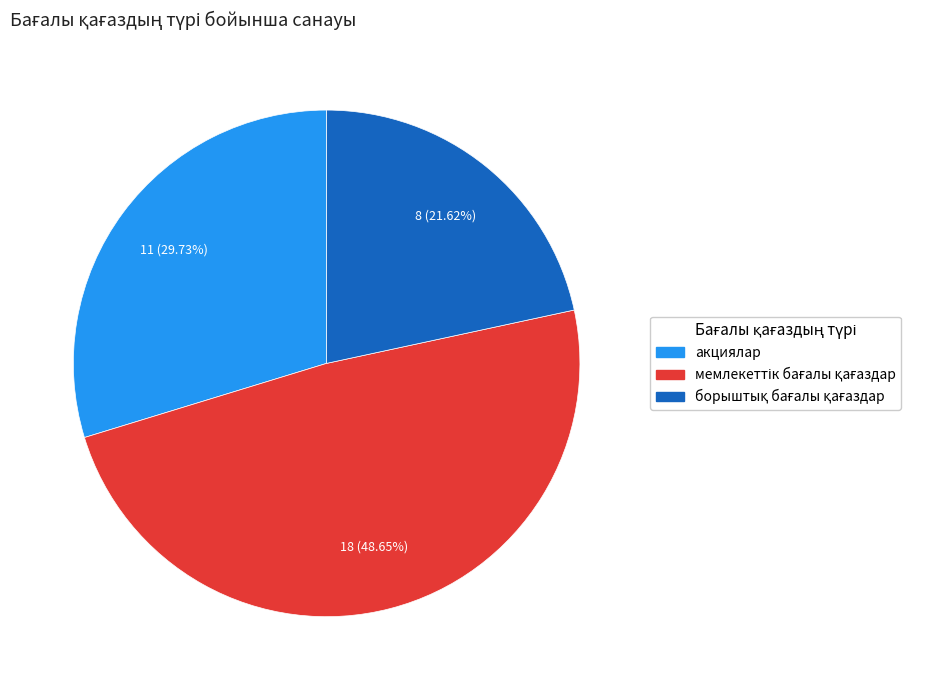

Does акциялар account for over 50% of the chart?

No